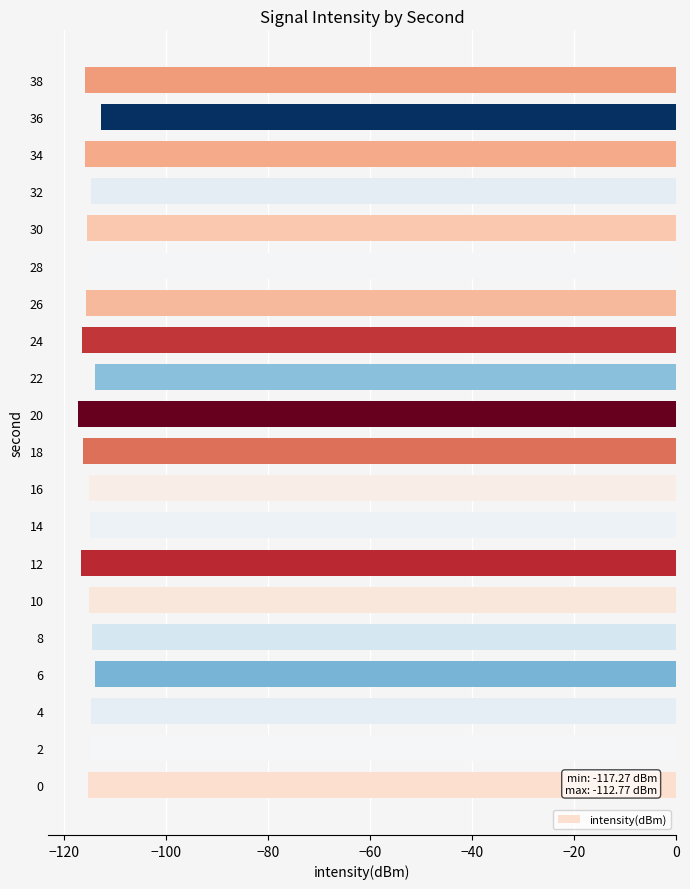

Is it true that the value at 14 is -67.1?

False